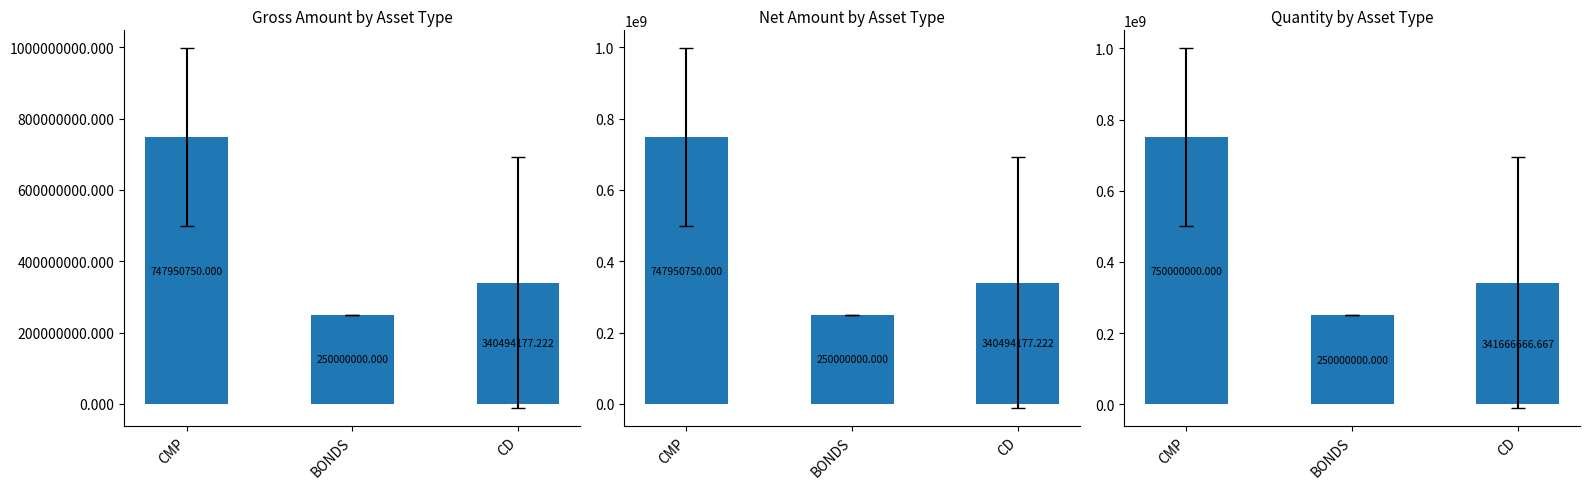

Reading right to left, transcribe all the data shown in this chart.

Gross Amount: 340494177.2	250000000.0	747950750.0
Net Amount: 340494177.2	250000000.0	747950750.0
Quantity: 341666666.7	250000000.0	750000000.0